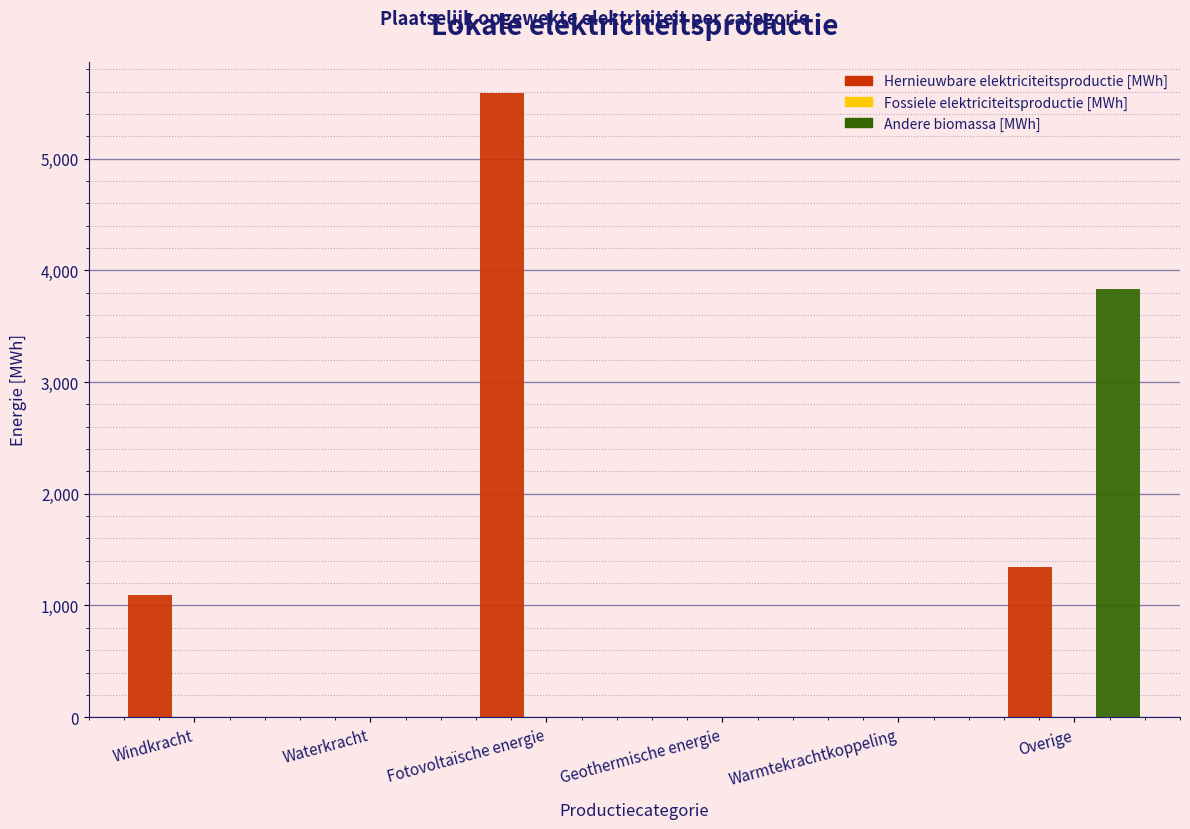

At which label does Andere biomassa [MWh] reach its peak?

Overige